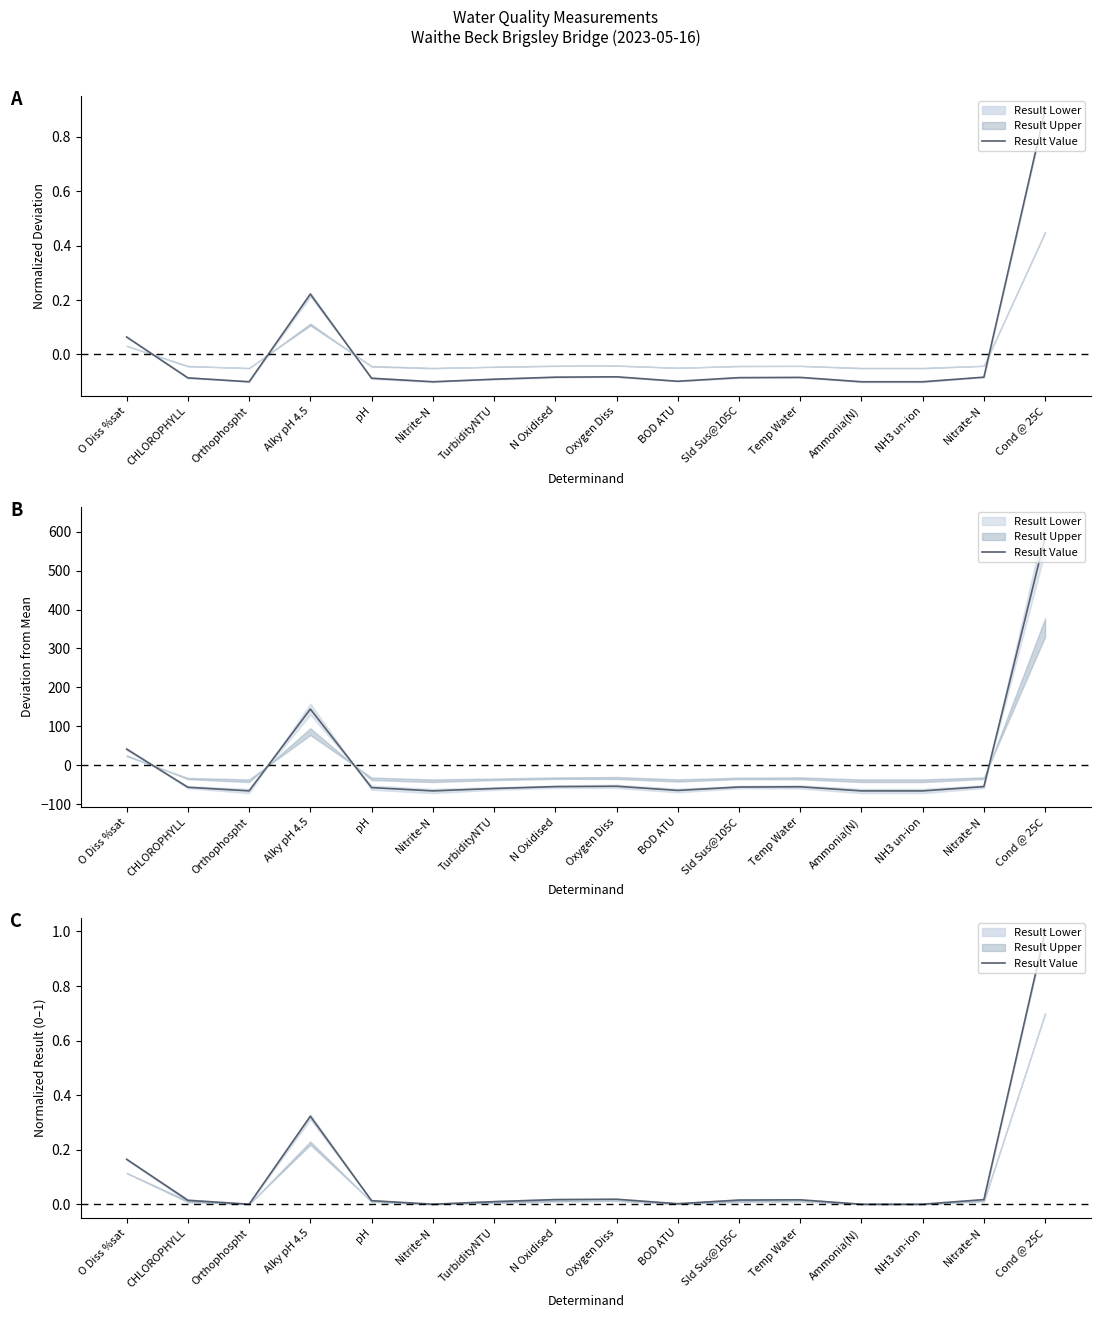

Reading right to left, extract all data points from this chart.

Cond @ 25C=1.0	Nitrate-N=0.0	NH3 un-ion=0.0	Ammonia(N)=0.0	Temp Water=0.0	Sld Sus@105C=0.0	BOD ATU=0.0	Oxygen Diss=0.0	N Oxidised=0.0	TurbidityNTU=0.0	Nitrite-N=0.0	pH=0.0	Alky pH 4.5=0.3	Orthophospht=0.0	CHLOROPHYLL=0.0	O Diss %sat=0.2